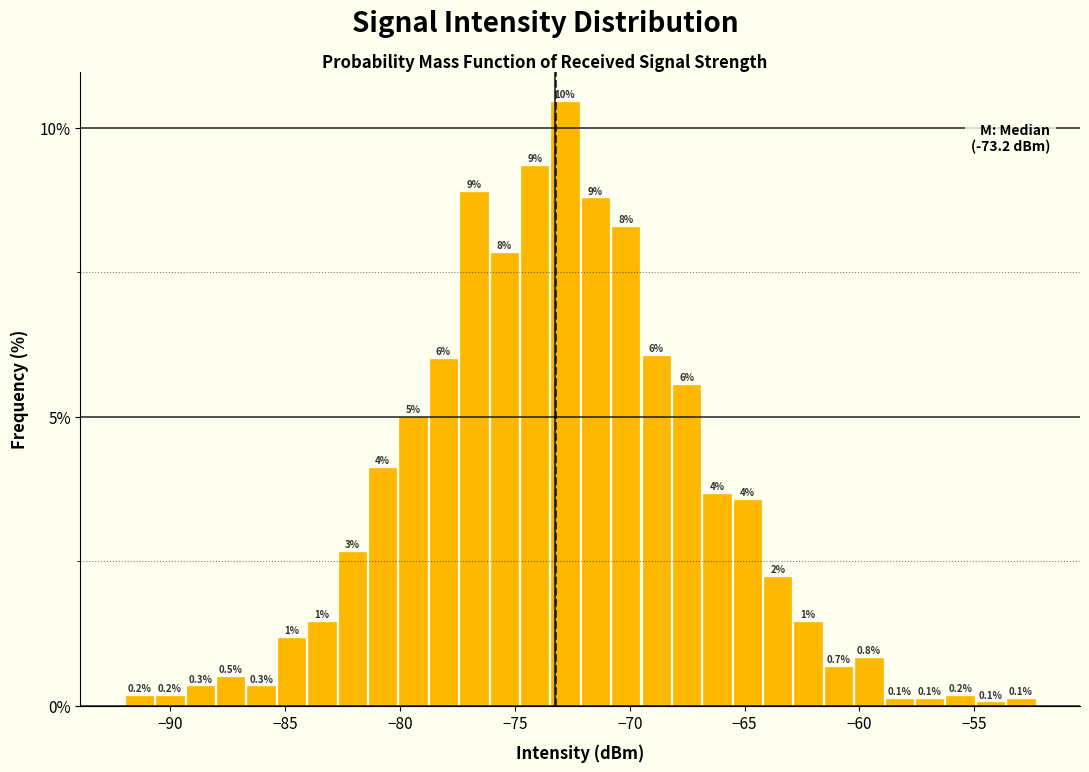

Read against the x-axis, roughly where is the centre of the tallest bar?

-73.0